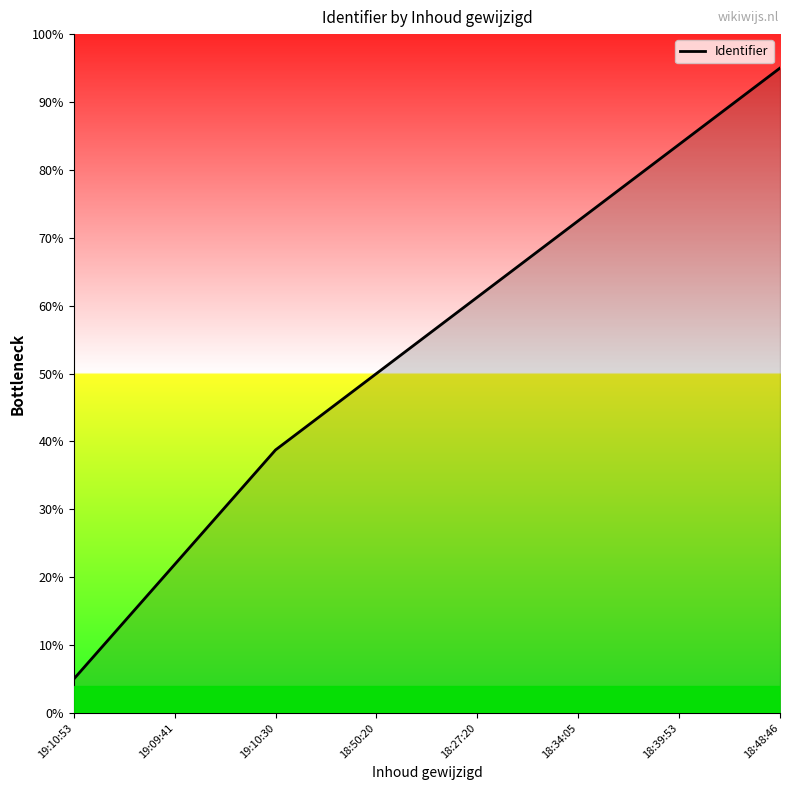

Does the chart display data point markers on the line(s)?

No